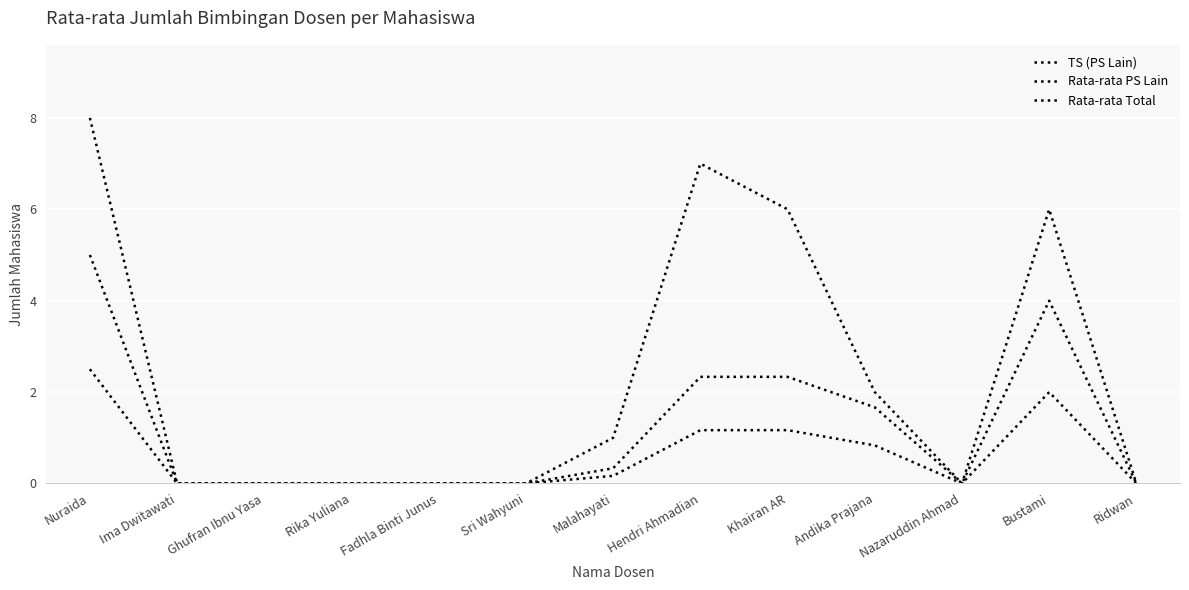

At which category does Rata-rata Total reach its first local peak?

Bustami